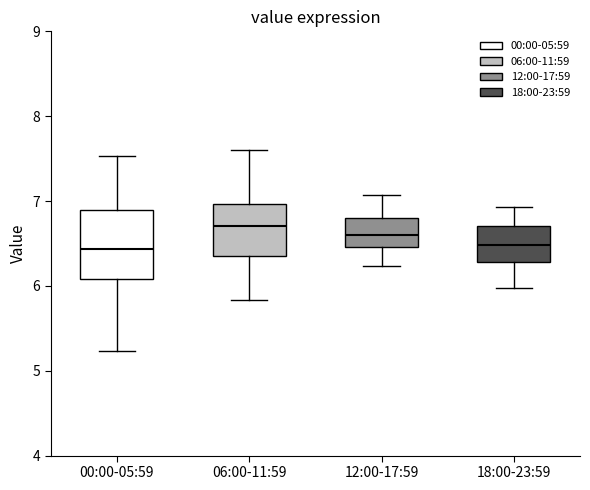

Reading left to right, transcribe this box plot: for each box, give where its median line is, the range the box spans, and where its two whiskers end, as read against the y-axis. The values are not printed on the chart, so give them approximately, as read against the axis.

00:00-05:59: median 6.4, box 6.1 to 6.9, whiskers 5.2 to 7.5
06:00-11:59: median 6.7, box 6.4 to 7.0, whiskers 5.8 to 7.6
12:00-17:59: median 6.6, box 6.5 to 6.8, whiskers 6.2 to 7.1
18:00-23:59: median 6.5, box 6.3 to 6.7, whiskers 6.0 to 6.9